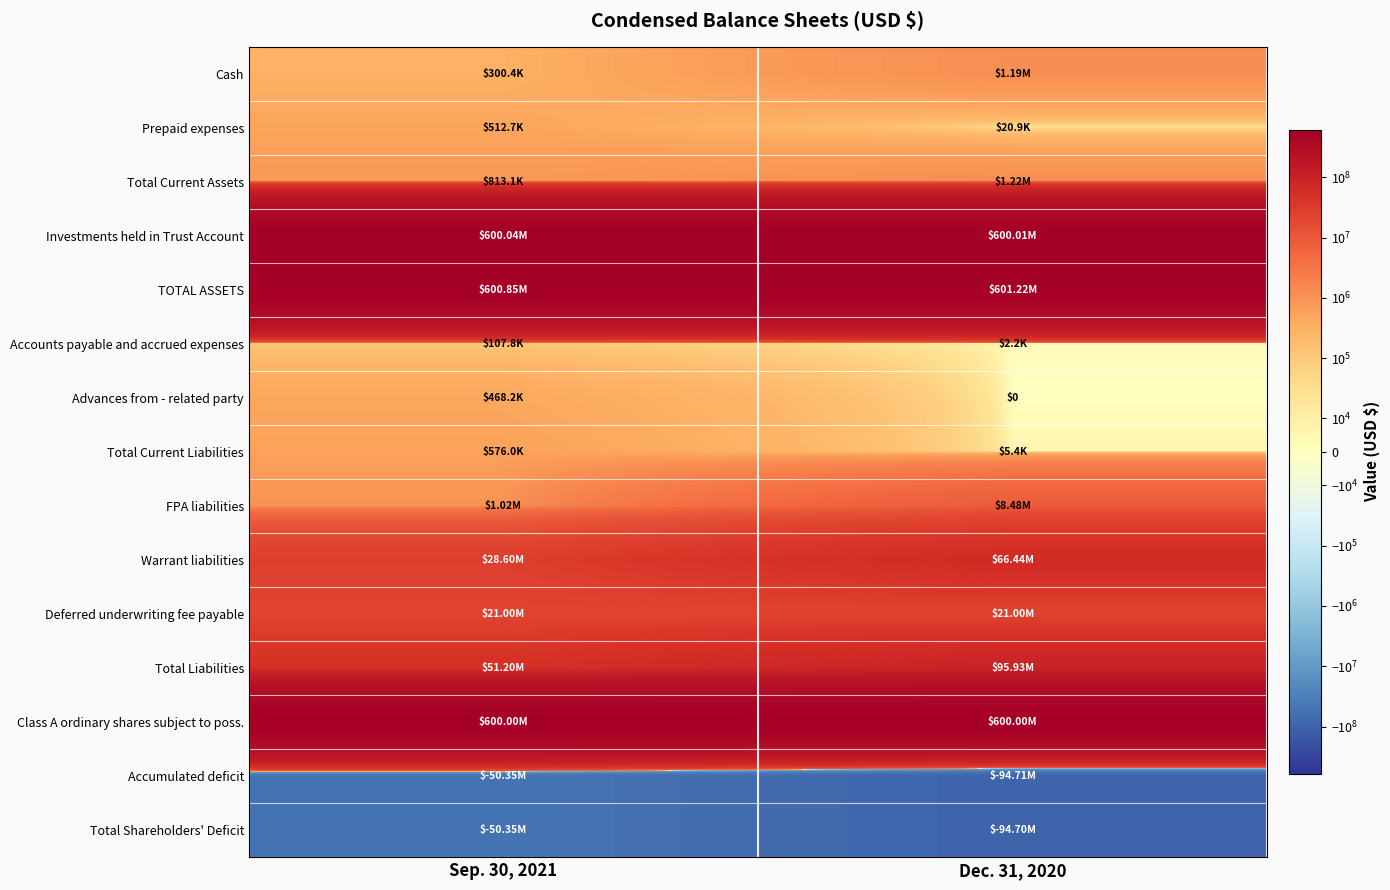

What is the average value of the Investments held in Trust Account series?

600022294